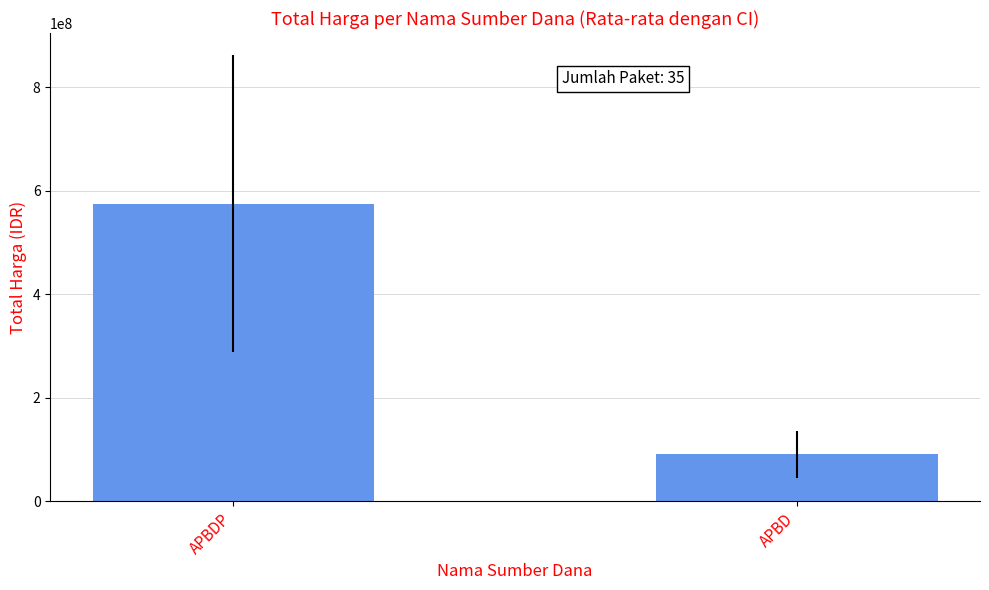

Rank the categories by value from highest to lowest.

APBDP, APBD